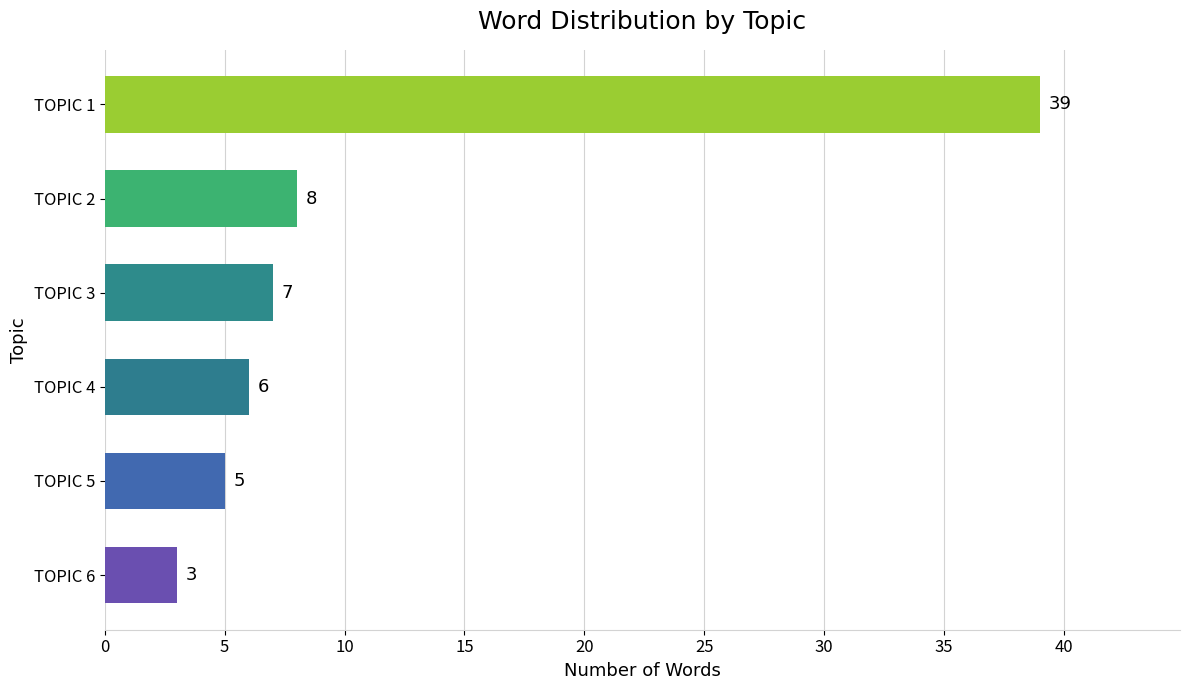

How many series are shown in this chart?

1